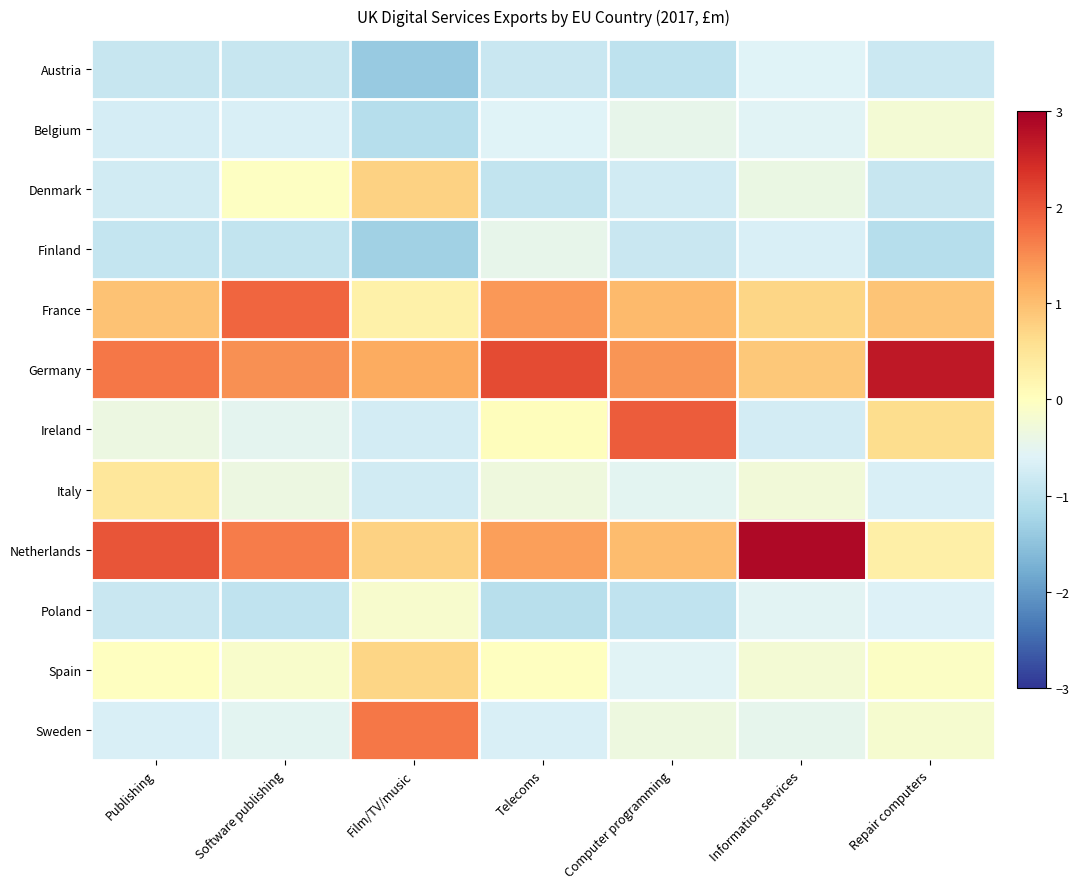

What is the spread (max minus min) of values at Telecoms?

3.2